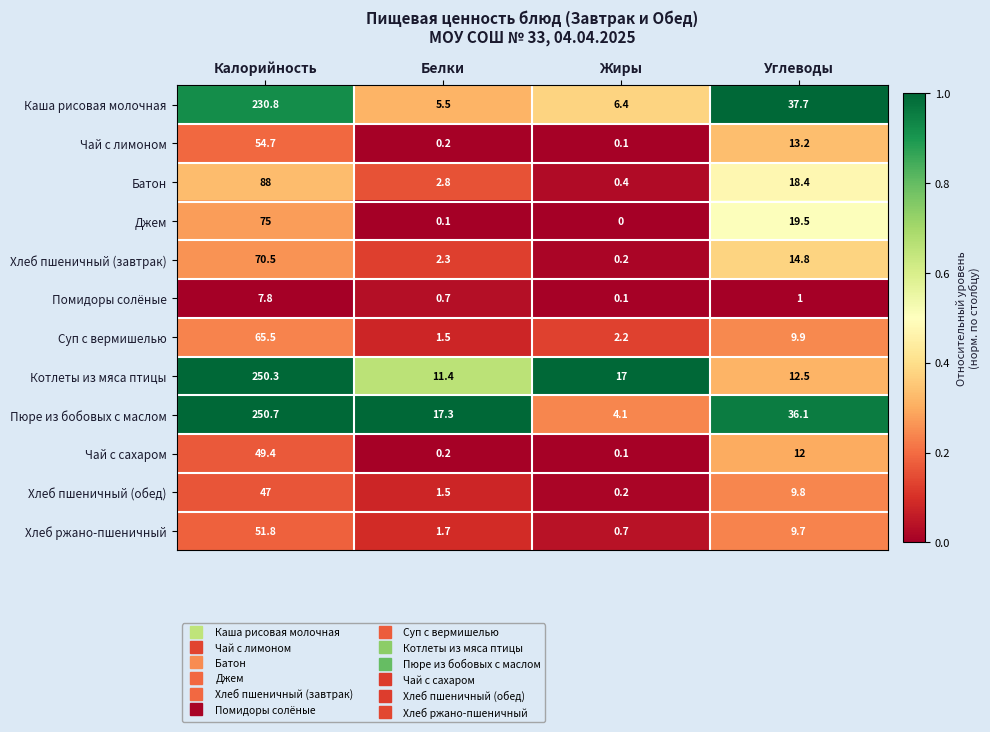

Rank the series at Калорийность from lowest to highest value.

Помидоры солёные, Хлеб пшеничный (обед), Чай с сахаром, Хлеб ржано-пшеничный, Чай с лимоном, Суп с вермишелью, Хлеб пшеничный (завтрак), Джем, Батон, Каша рисовая молочная, Котлеты из мяса птицы, Пюре из бобовых с маслом